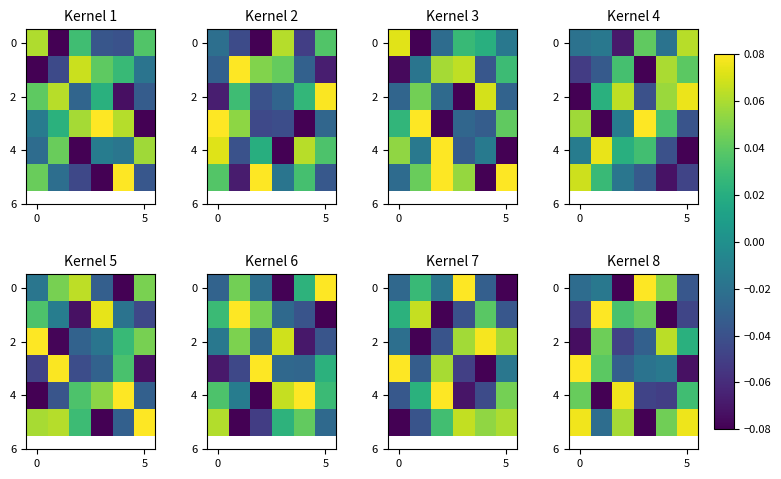

What is the difference between the highest and lowest values at 4?

0.2